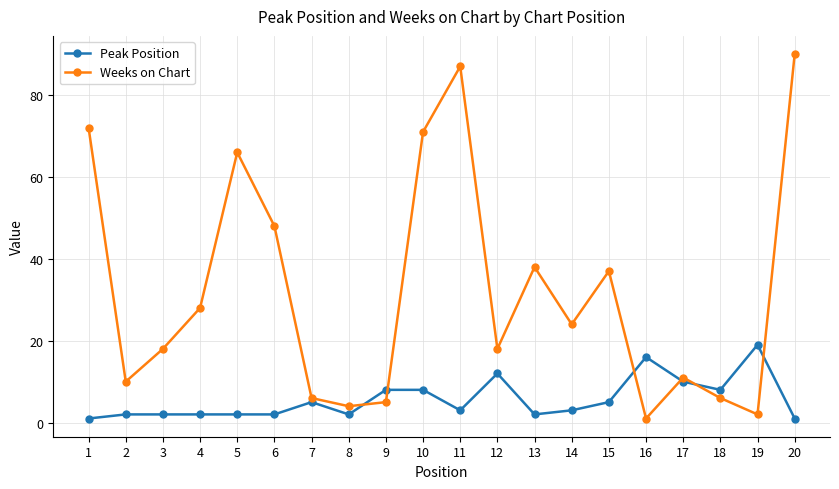

The value of Peak Position at 9 is 12. True or false?

False